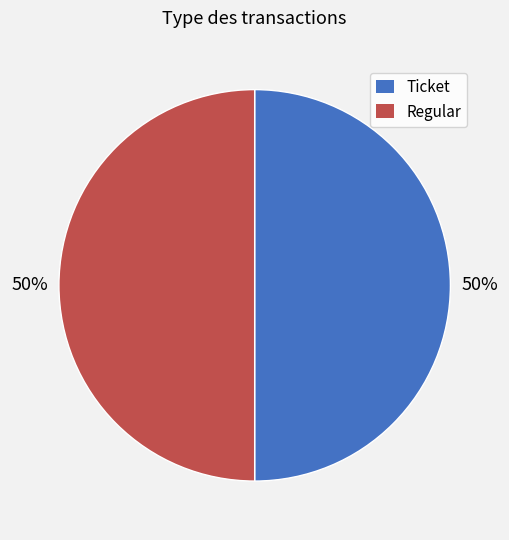

Do Regular and Ticket together represent more than half of the pie?

Yes